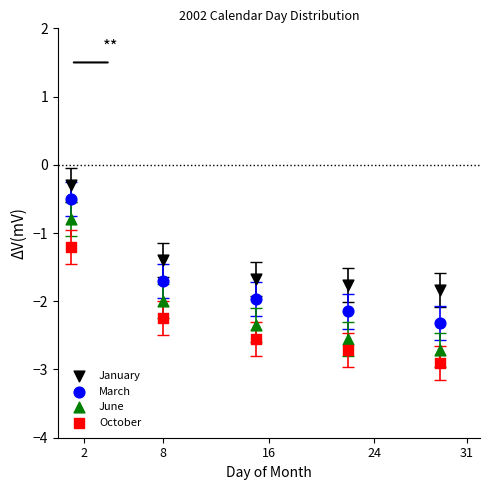

Which series has the largest Y range (max minus min)?

June